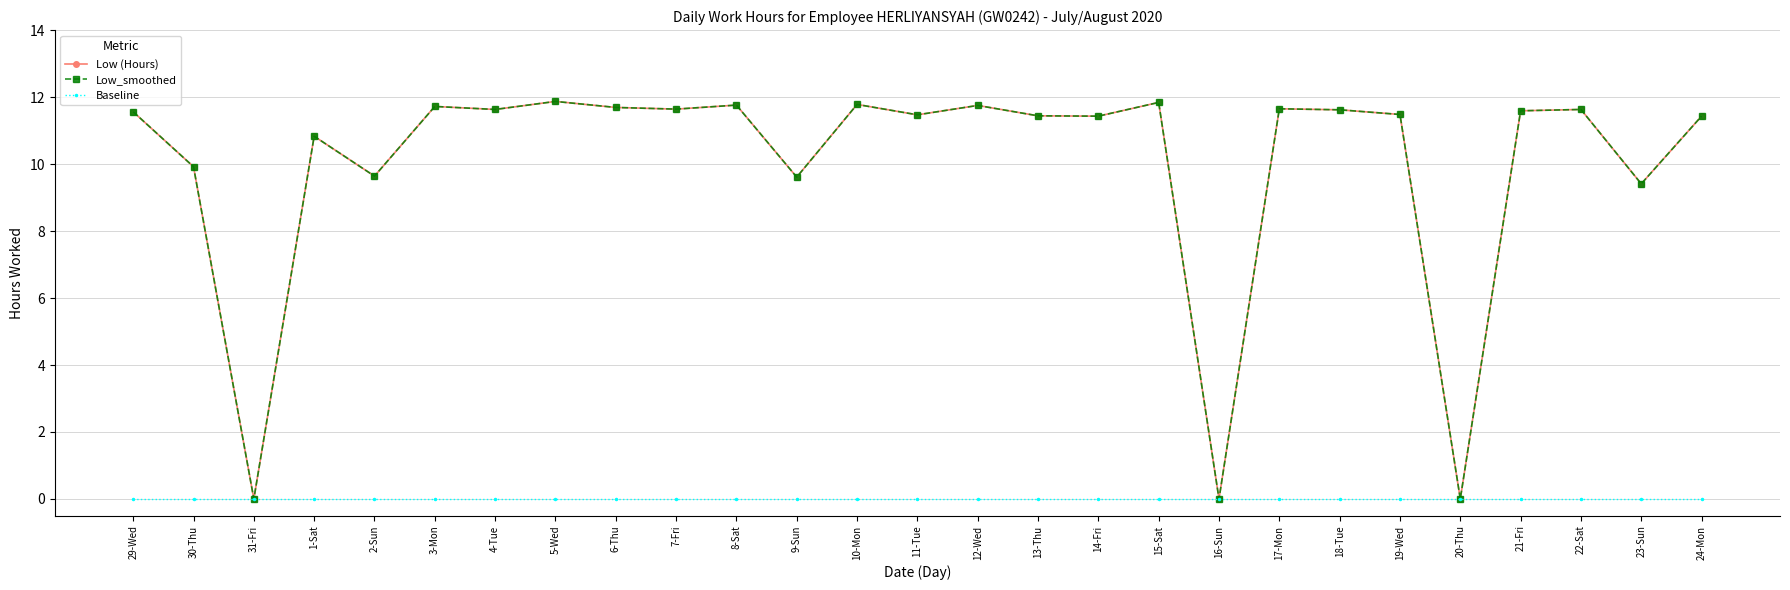

Reading left to right, list all the values displayed in this chart.

Low (Hours): 29-Wed=11.6	30-Thu=9.9	31-Fri=0.0	1-Sat=10.8	2-Sun=9.6	3-Mon=11.7	4-Tue=11.6	5-Wed=11.9	6-Thu=11.7	7-Fri=11.6	8-Sat=11.8	9-Sun=9.6	10-Mon=11.8	11-Tue=11.5	12-Wed=11.8	13-Thu=11.4	14-Fri=11.4	15-Sat=11.8	16-Sun=0.0	17-Mon=11.7	18-Tue=11.6	19-Wed=11.5	20-Thu=0.0	21-Fri=11.6	22-Sat=11.6	23-Sun=9.4	24-Mon=11.4
Low_smoothed: 29-Wed=11.6	30-Thu=9.9	31-Fri=0.0	1-Sat=10.8	2-Sun=9.6	3-Mon=11.7	4-Tue=11.6	5-Wed=11.9	6-Thu=11.7	7-Fri=11.6	8-Sat=11.8	9-Sun=9.6	10-Mon=11.8	11-Tue=11.5	12-Wed=11.8	13-Thu=11.4	14-Fri=11.4	15-Sat=11.8	16-Sun=0.0	17-Mon=11.7	18-Tue=11.6	19-Wed=11.5	20-Thu=0.0	21-Fri=11.6	22-Sat=11.6	23-Sun=9.4	24-Mon=11.4
Baseline: 29-Wed=0.0	30-Thu=0.0	31-Fri=0.0	1-Sat=0.0	2-Sun=0.0	3-Mon=0.0	4-Tue=0.0	5-Wed=0.0	6-Thu=0.0	7-Fri=0.0	8-Sat=0.0	9-Sun=0.0	10-Mon=0.0	11-Tue=0.0	12-Wed=0.0	13-Thu=0.0	14-Fri=0.0	15-Sat=0.0	16-Sun=0.0	17-Mon=0.0	18-Tue=0.0	19-Wed=0.0	20-Thu=0.0	21-Fri=0.0	22-Sat=0.0	23-Sun=0.0	24-Mon=0.0